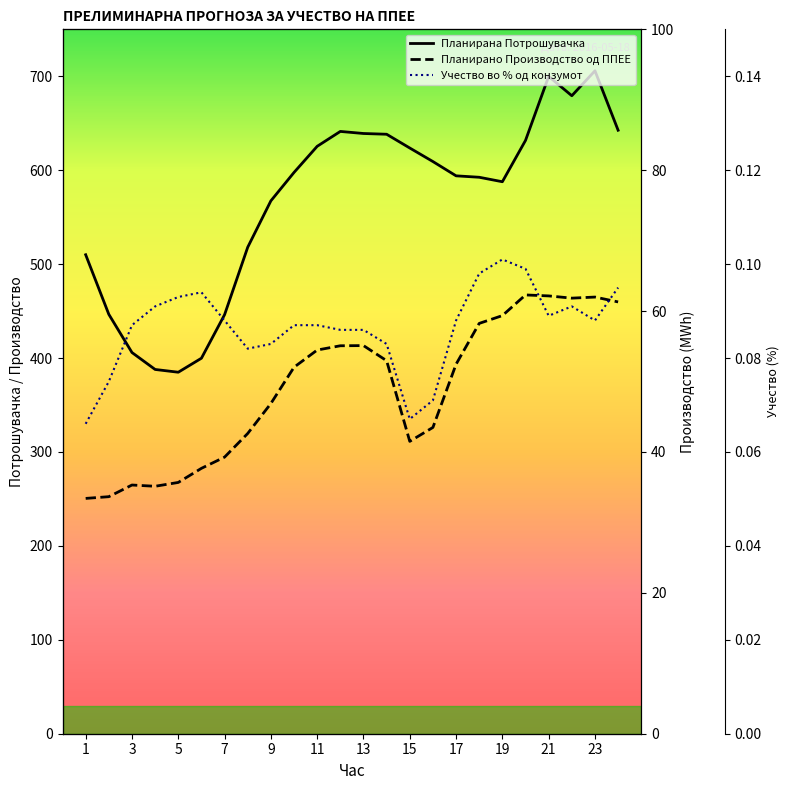

How many interior local peaks does the Планирана Потрошувачка series have?

3